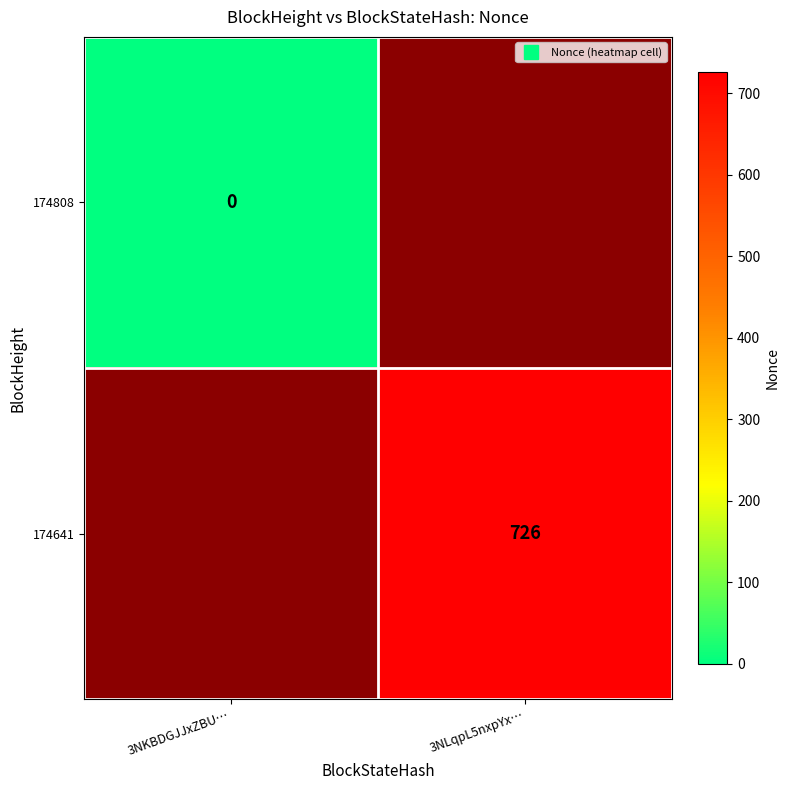

List the series in order of their overall mean, lowest first.

174808, 174641